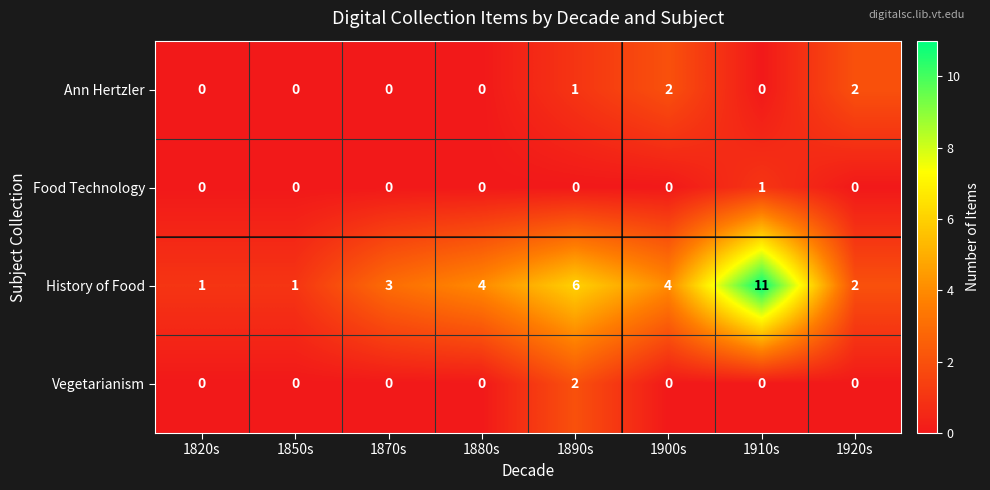

What is the total value across all series at 1910s?

12